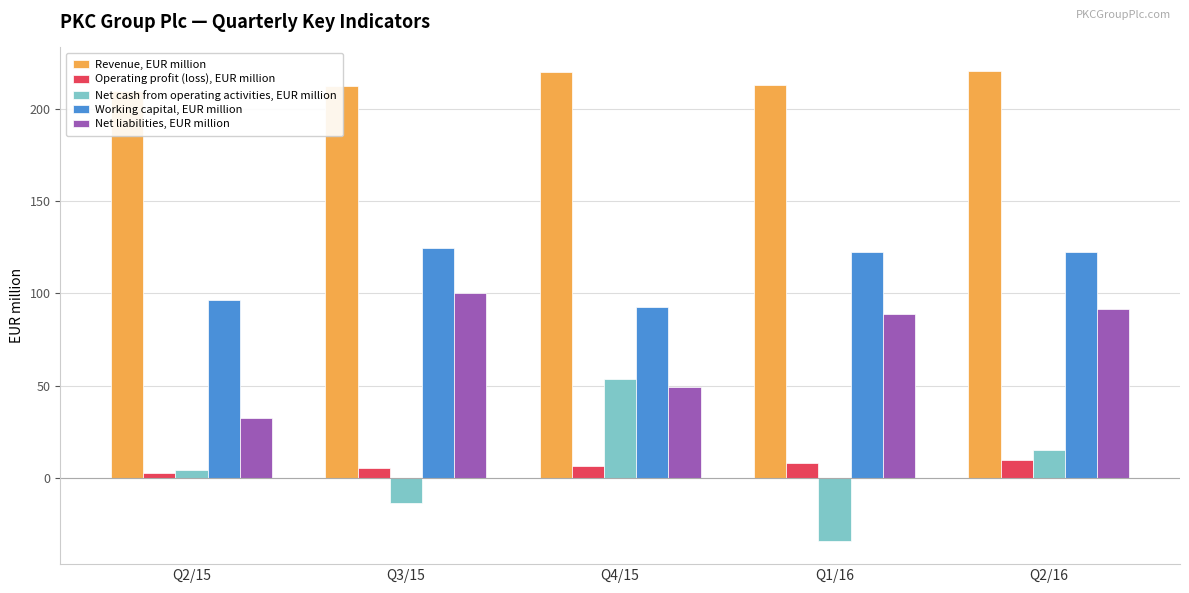

At Q4/15, list the series in order from smallest to largest.

Operating profit (loss), EUR million, Net liabilities, EUR million, Net cash from operating activities, EUR million, Working capital, EUR million, Revenue, EUR million